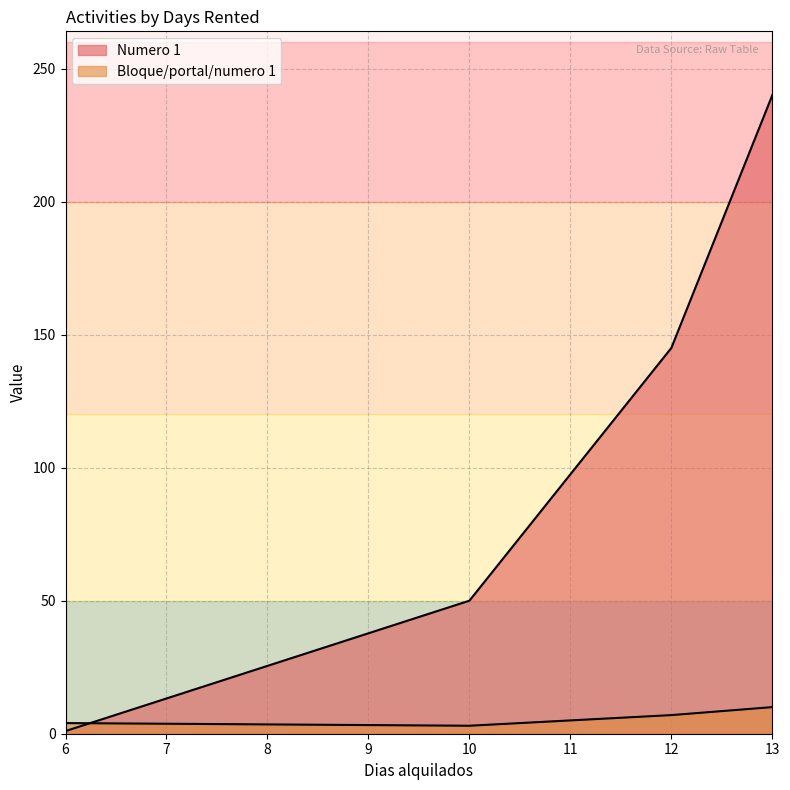

How many Numero 1 values are between 50 and 240?

3